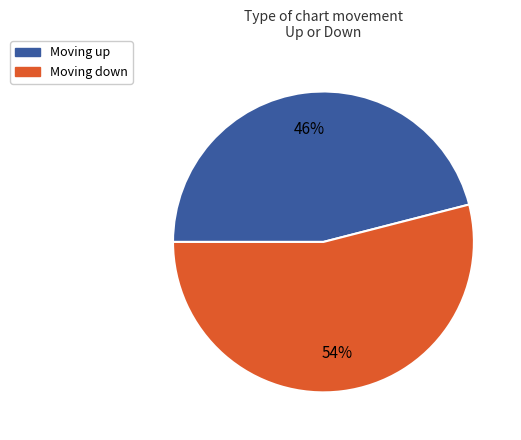

Is there any slice that represents more than half of the pie?

Yes